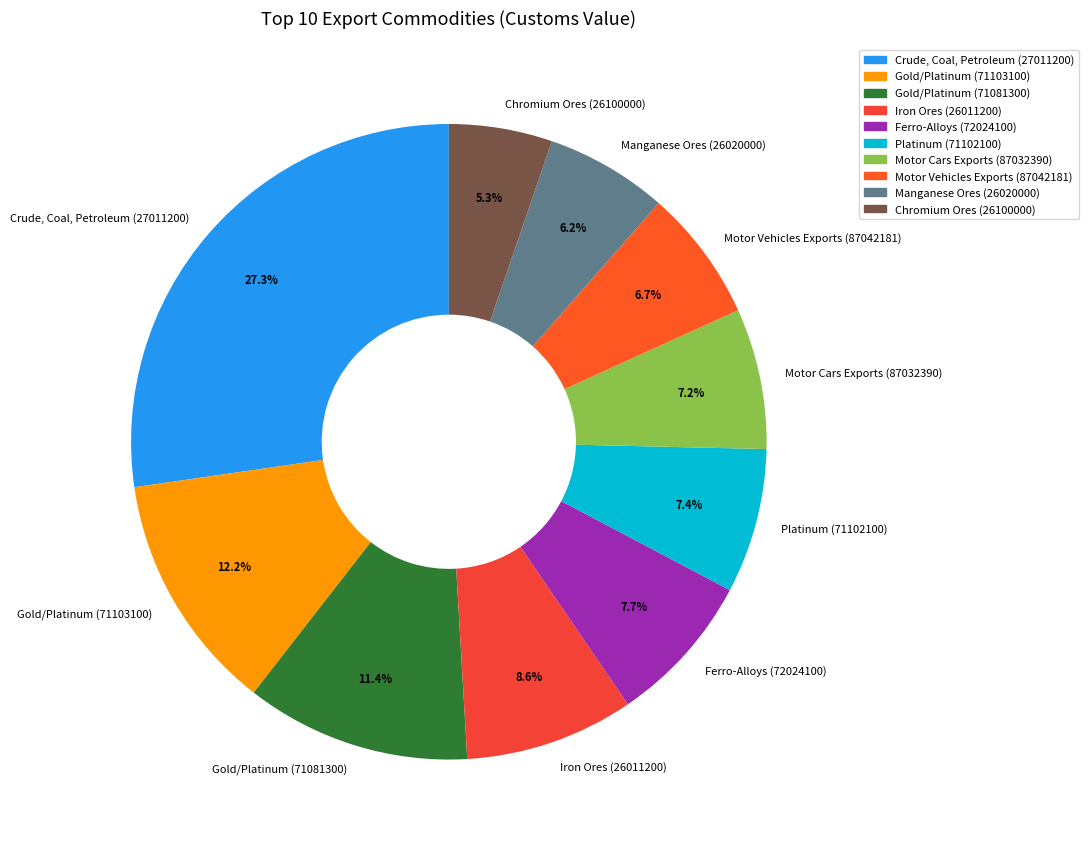

What is the largest slice in the pie chart?

Crude, Coal, Petroleum (27011200)